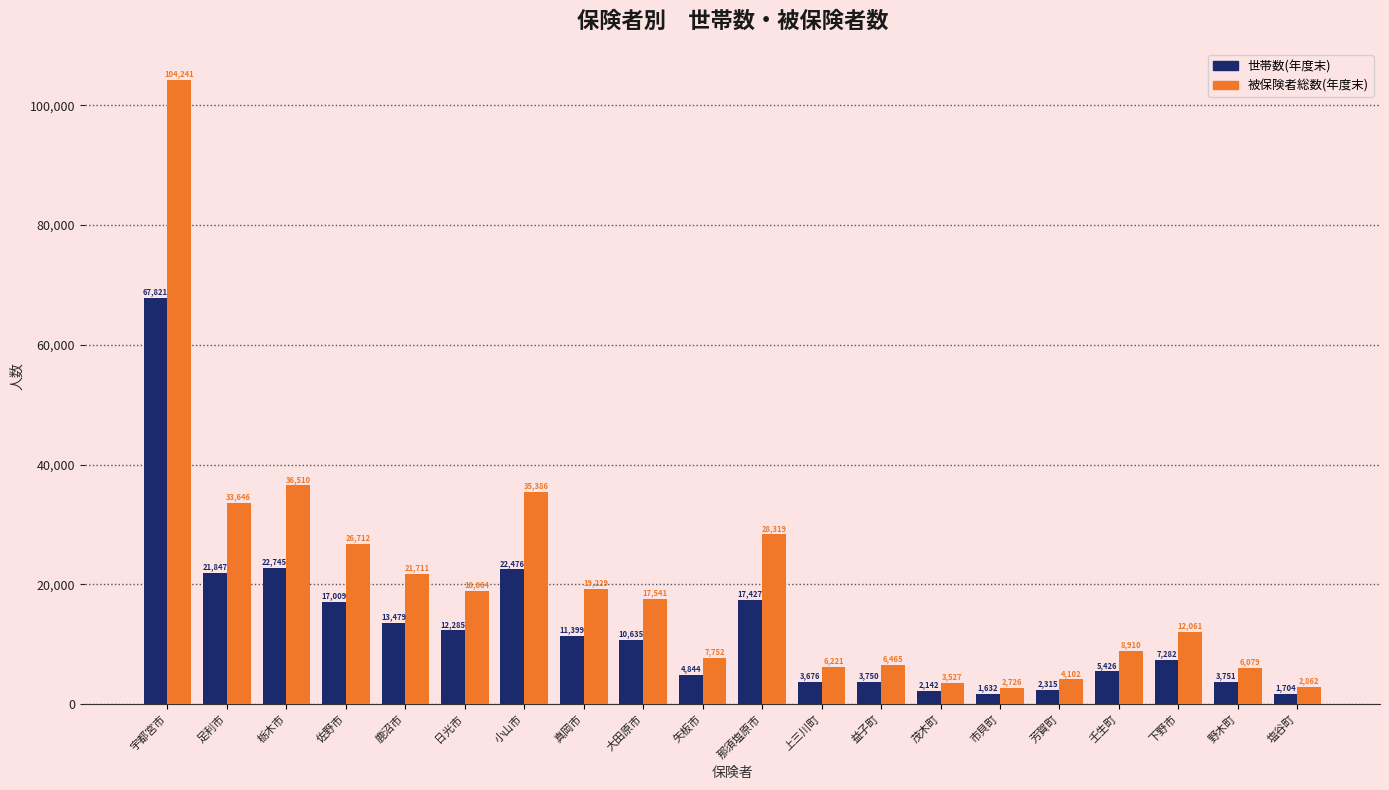

Does the chart contain stacked bars?

No